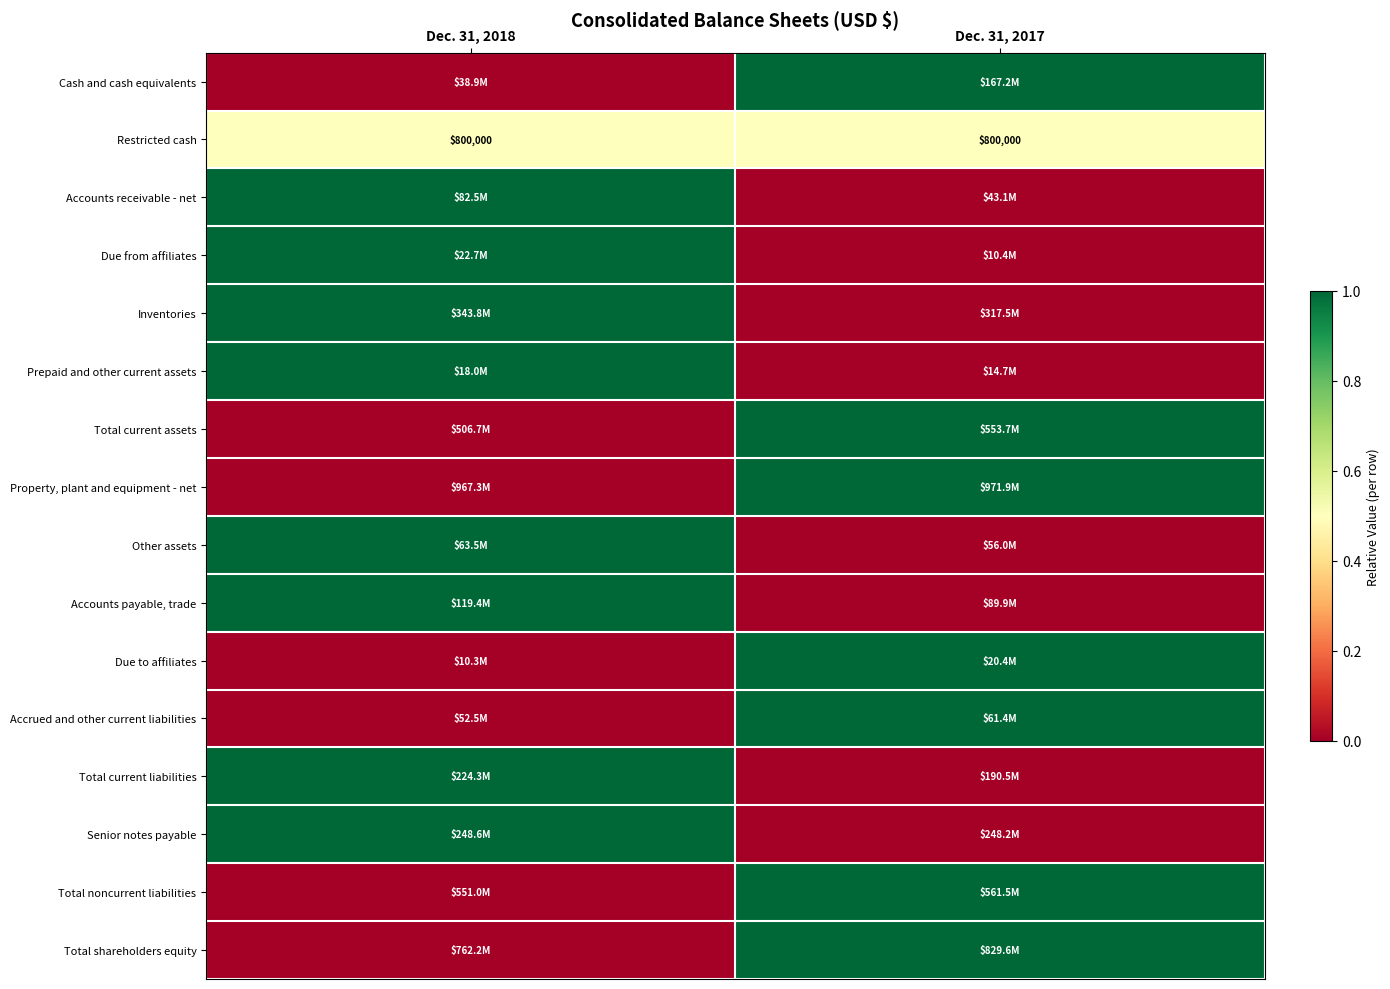

The value of Restricted cash at Dec. 31, 2017 is 174851. True or false?

False